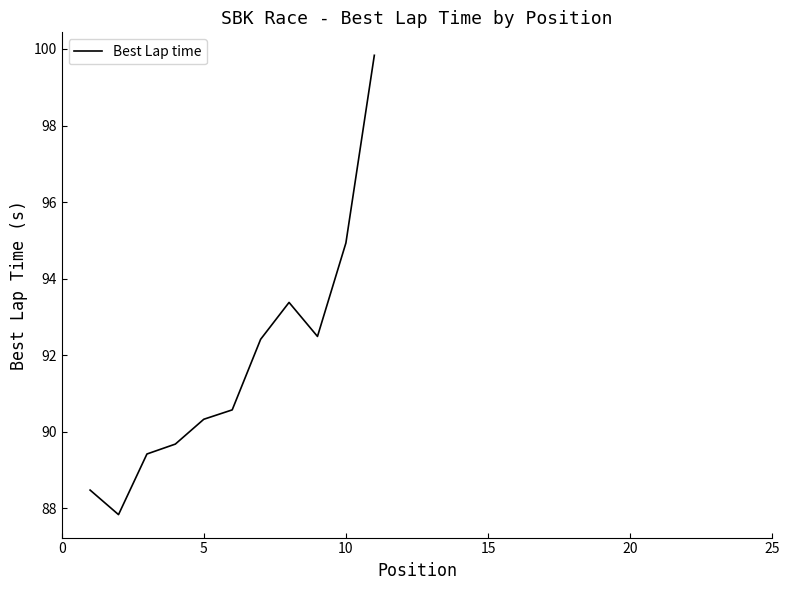

What is the smallest value displayed?

87.8